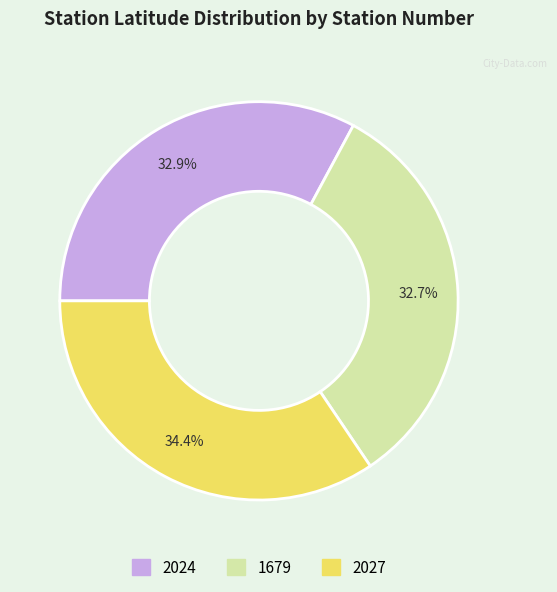

To the nearest percent, what is the combined percentage of 2024 and 1679?

66%